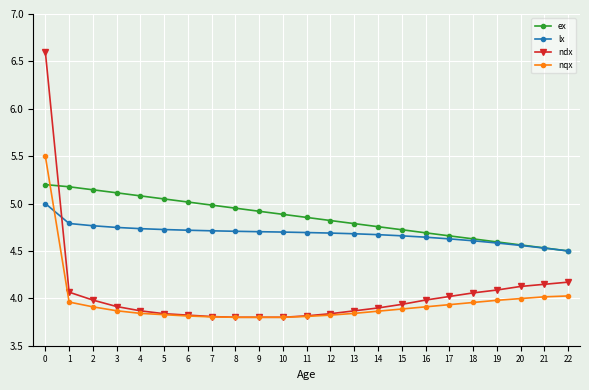

The lx series shows 3.2 at 9. True or false?

False